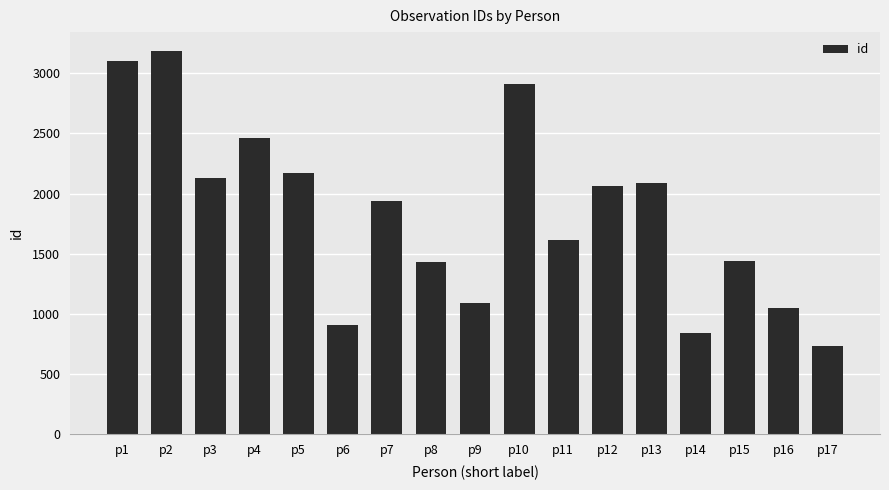

At which label does the data first exceed 1936?

p1